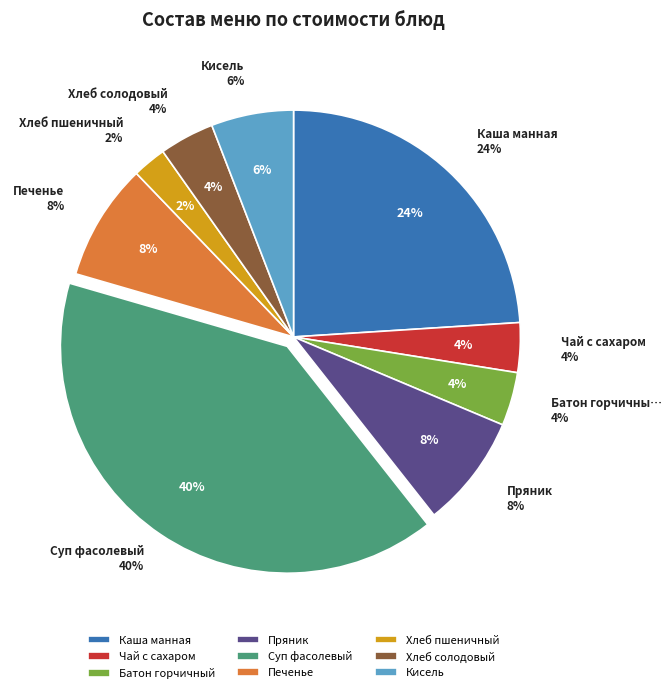

True or false: Суп фасолевый accounts for 40% of the total.

True